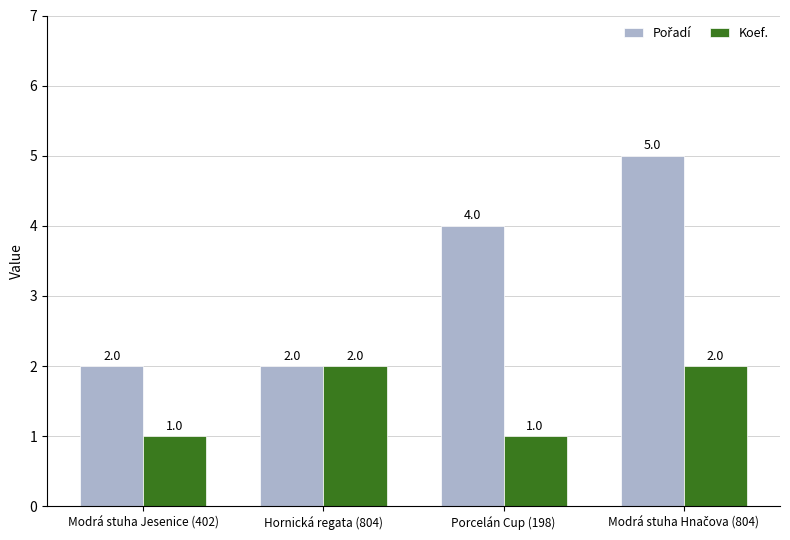

What is the difference between the maximum and minimum values in the Koef. series?

1